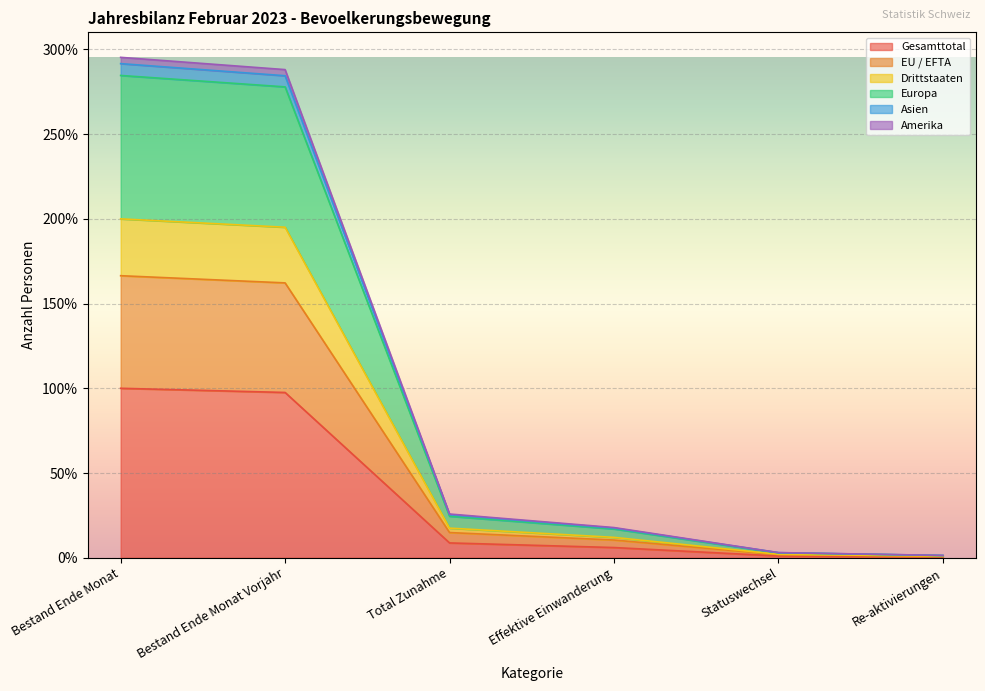

What is the maximum value for Gesamttotal?

100.0